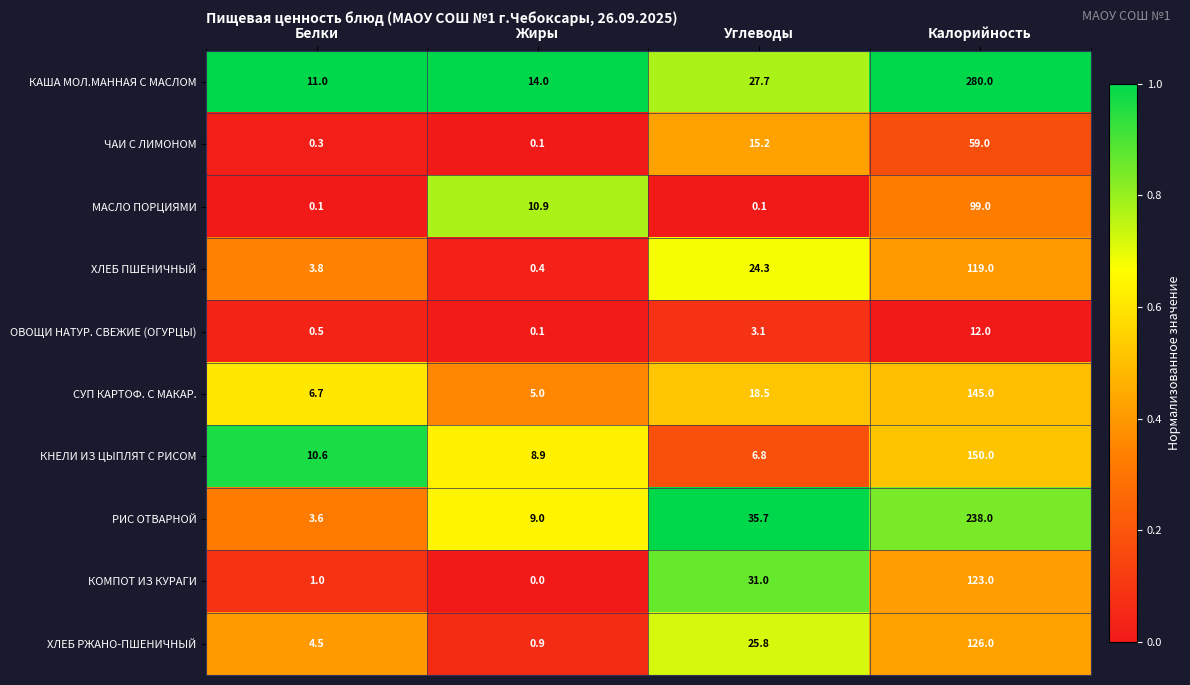

At which category is the sum across all series the highest?

Калорийность